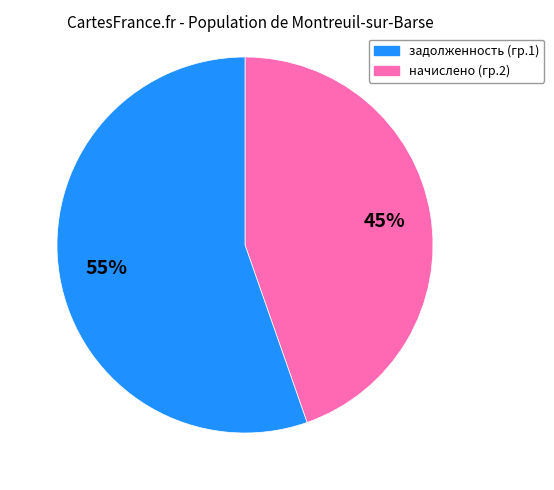

To the nearest percent, what is the average slice percentage?

50%